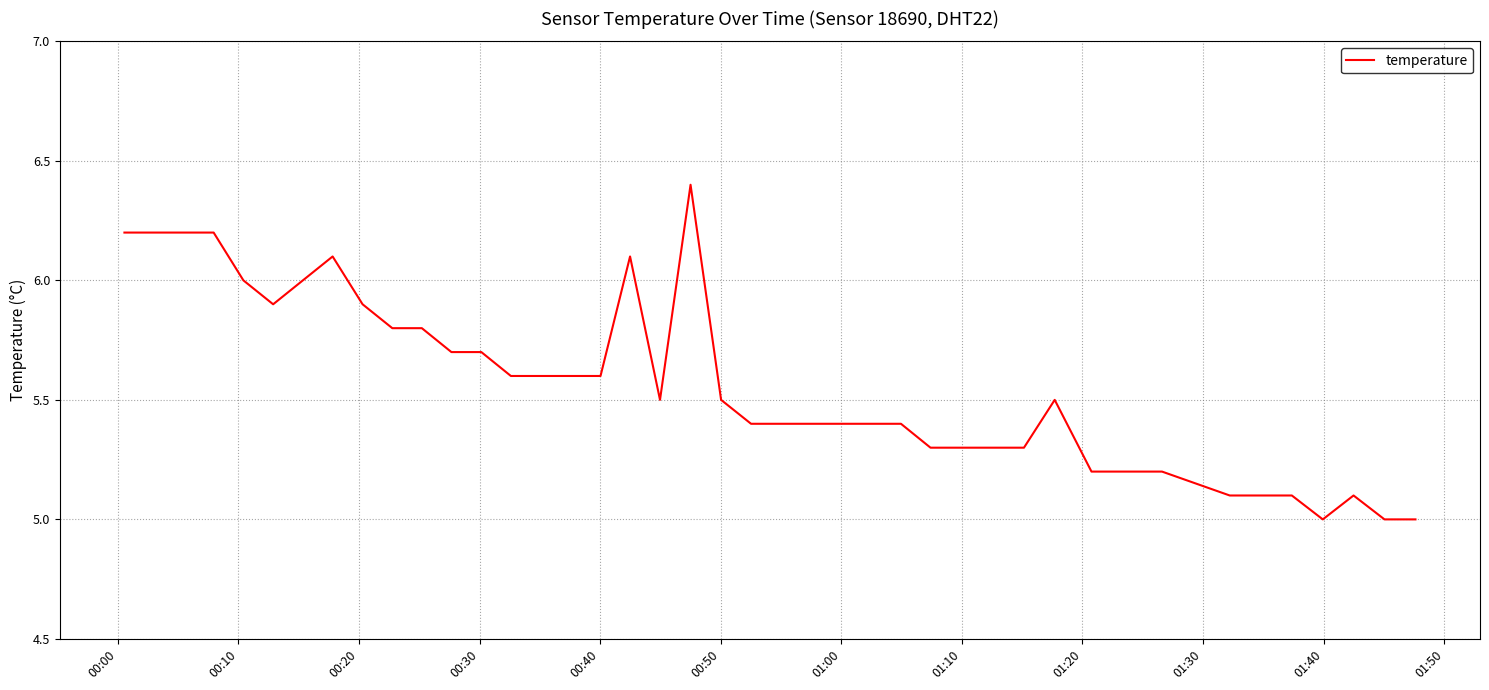

Reading left to right, transcribe all the data shown in this chart.

6.2	6.2	6.2	6.2	6.0	5.9	6.0	6.1	5.9	5.8	5.8	5.7	5.7	5.6	5.6	5.6	5.6	6.1	5.5	6.4	5.5	5.4	5.4	5.4	5.4	5.4	5.3	5.3	5.3	5.3	5.5	5.2	5.2	5.1	5.1	5.1	5.0	5.1	5.0	5.0